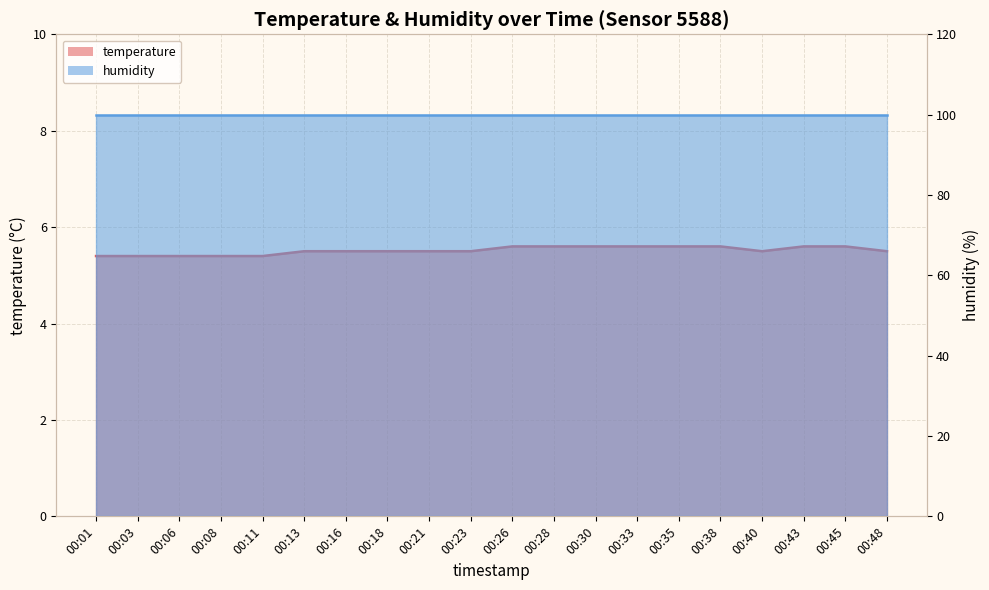

Reading left to right, list all the values displayed in this chart.

5.4	5.4	5.4	5.4	5.4	5.5	5.5	5.5	5.5	5.5	5.6	5.6	5.6	5.6	5.6	5.6	5.5	5.6	5.6	5.5